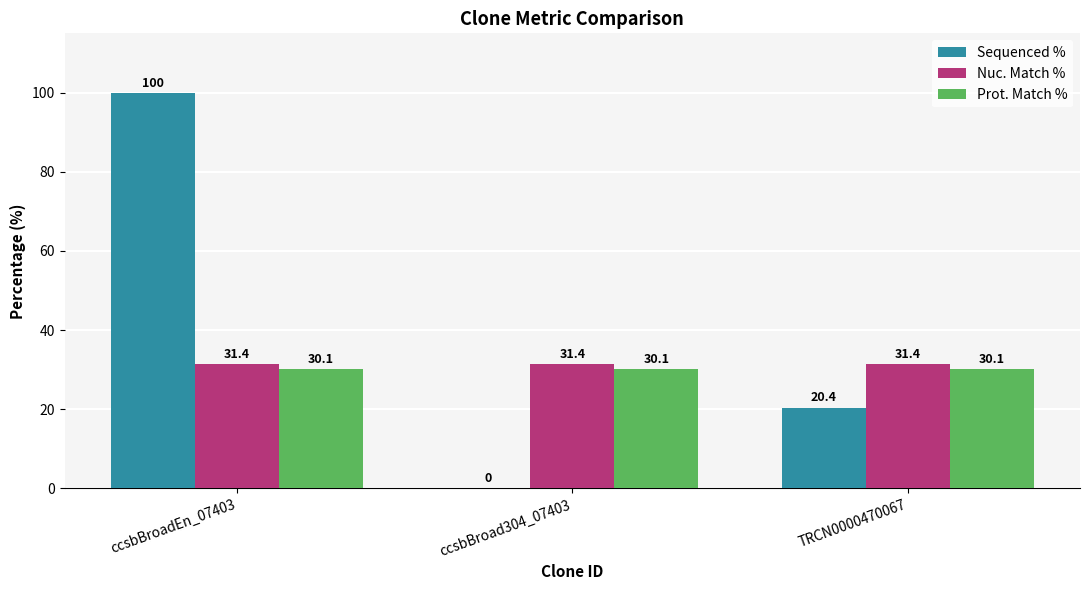

Which label corresponds to the largest value in the chart?

ccsbBroadEn_07403